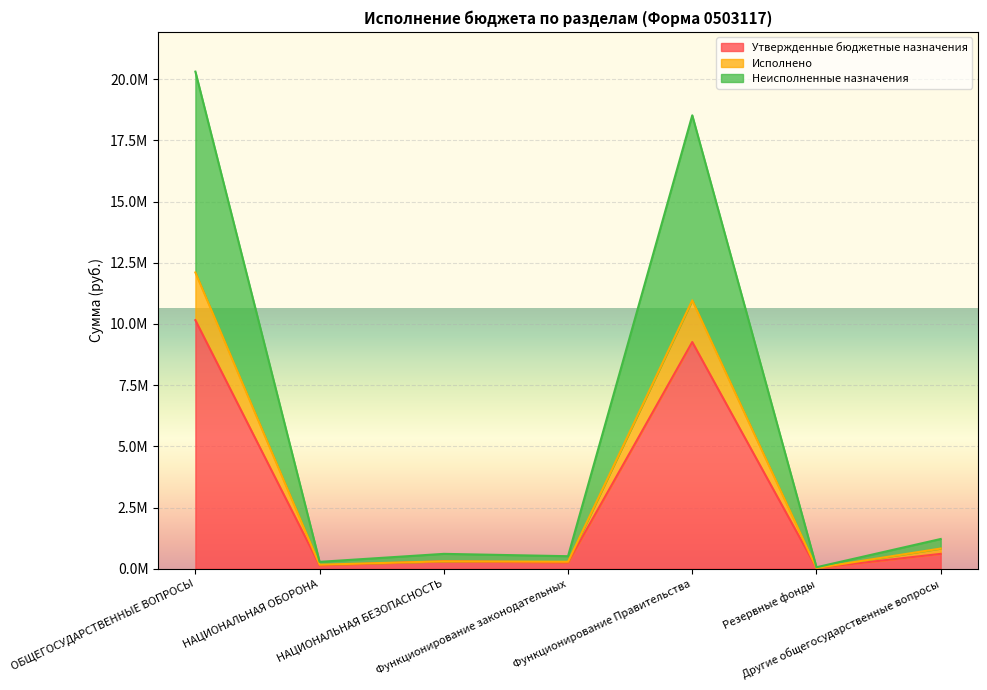

Reading left to right, what are all the values shown in this chart?

Утвержденные бюджетные назначения: 10153400.0	140300.0	303520.0	255600.0	9260600.0	30000.0	607200.0
Исполнено: 12102507.5	163844.1	303520.0	284709.7	10963098.8	30000.0	824699.0
Неисполненные назначения: 20306800.0	280600.0	607040.0	511200.0	18521200.0	60000.0	1214400.0